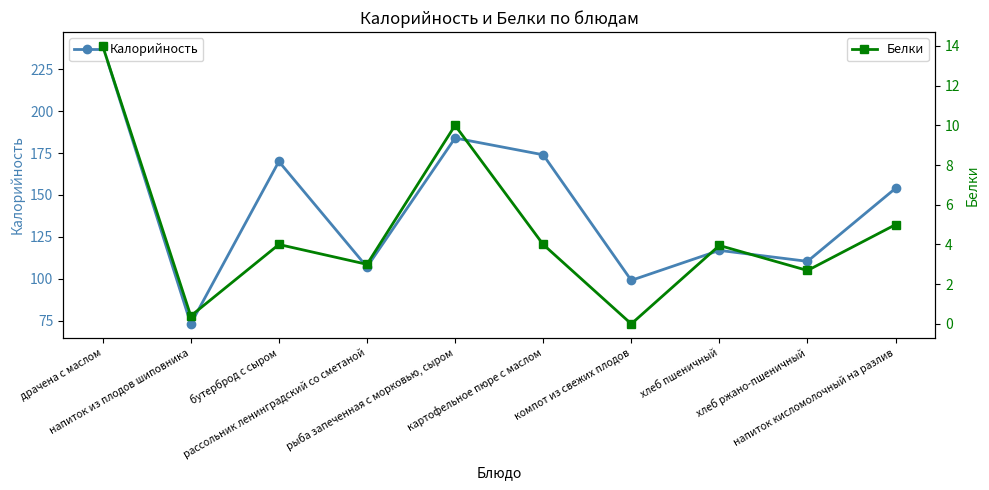

How many categories are shown in the chart?

10